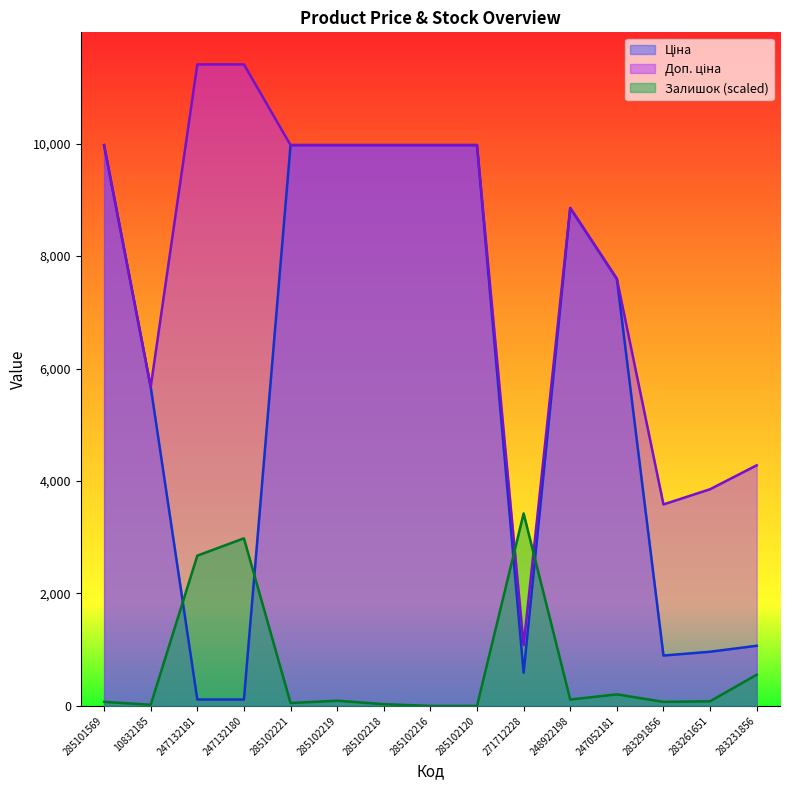

What is the label of the 5th point from the left?

285102221